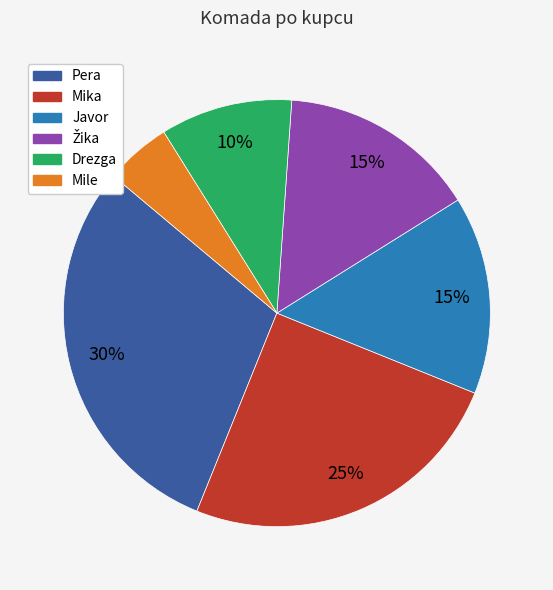

To the nearest percent, what portion does Javor represent?

15%